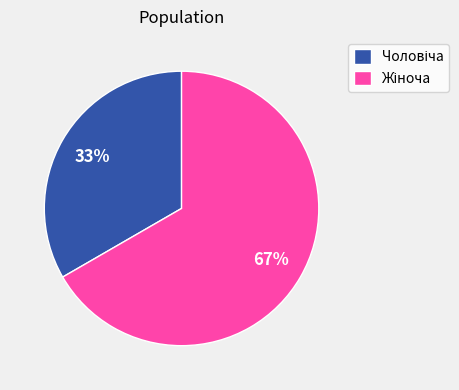

To the nearest percent, what is the average slice percentage?

50%